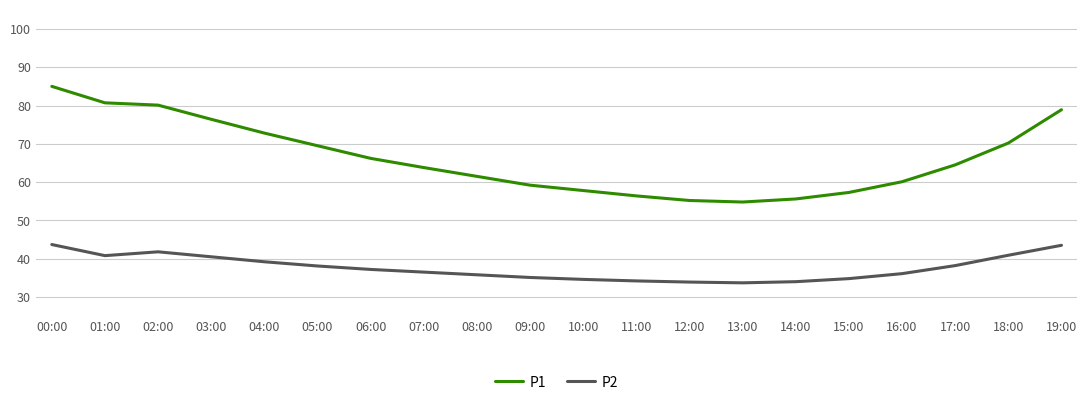

True or false: P2 has a value of 35.8 at 08:00.

True